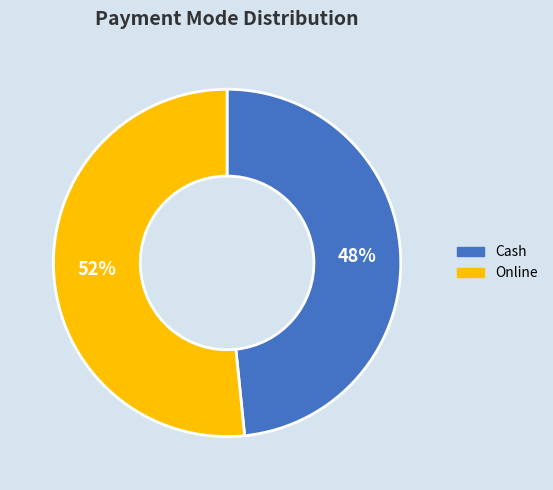

Approximately how many times larger is the value at Cash compared to Online?

0.9